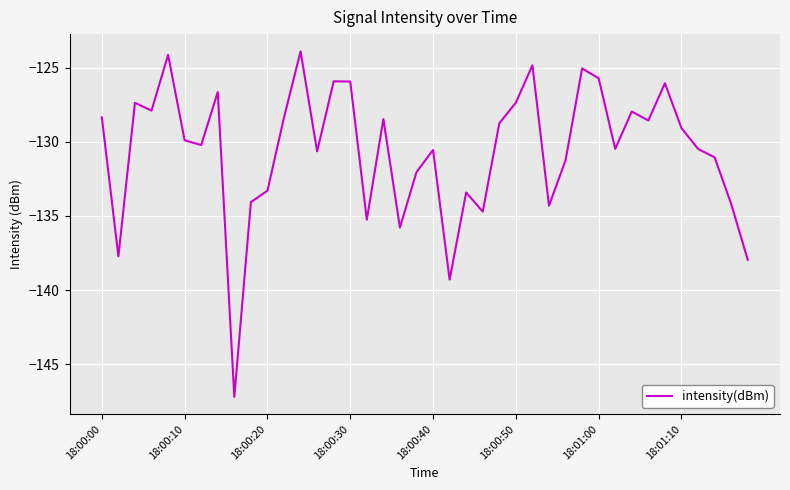

What is the difference between the maximum and minimum values?

23.3